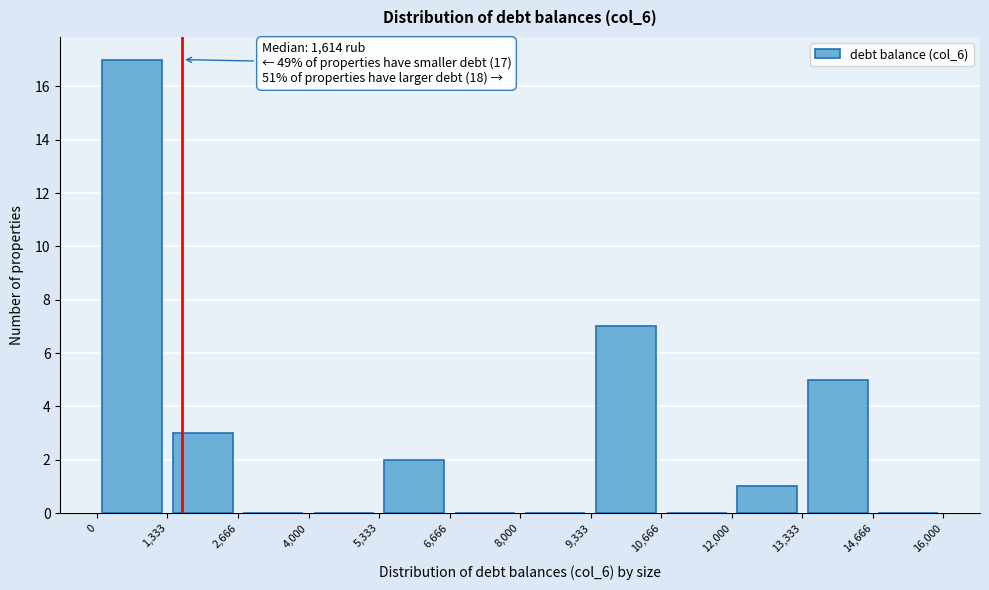

Which range on the x-axis has the tallest bar?

0 to 1,333